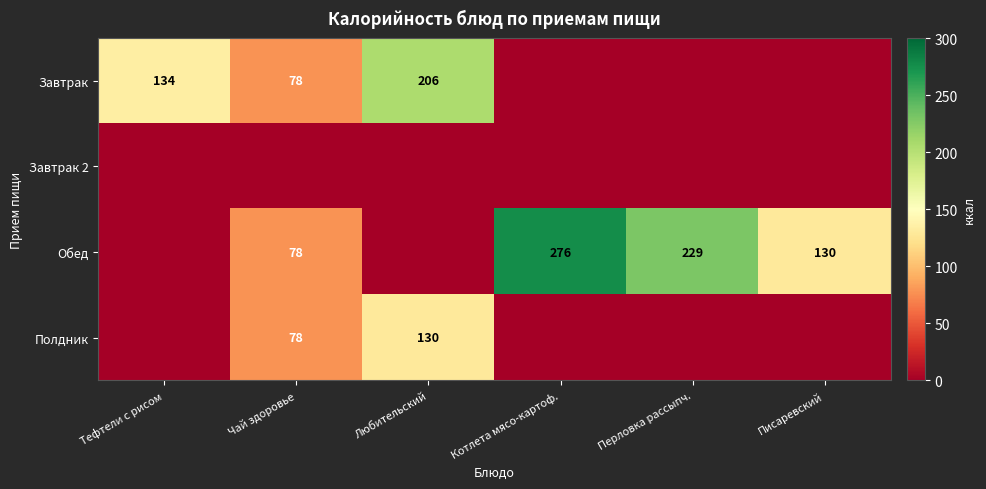

Is it true that Обед equals 86 at Котлета мясо-картоф.?

False